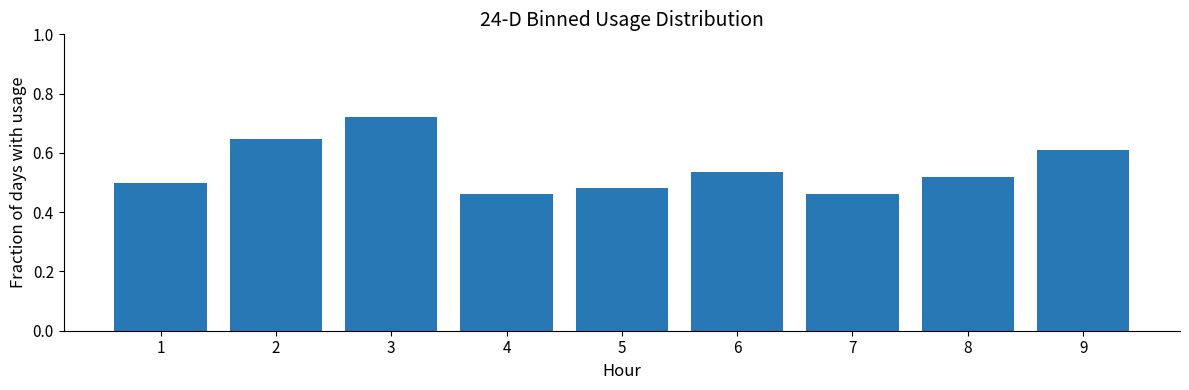

Are the bars grouped side by side (vs. stacked)?

No